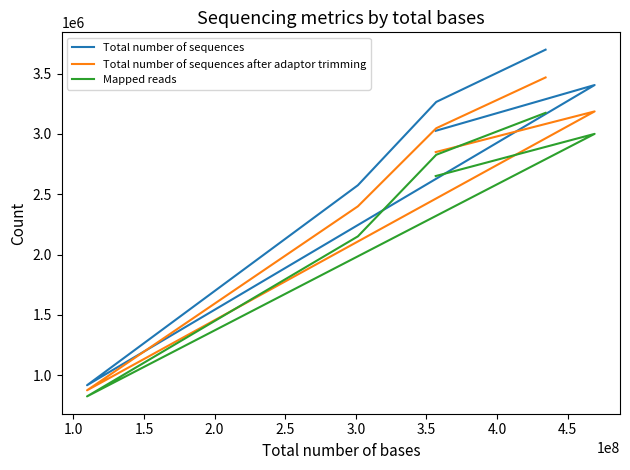

Which series has the widest spread of values?

Total number of sequences